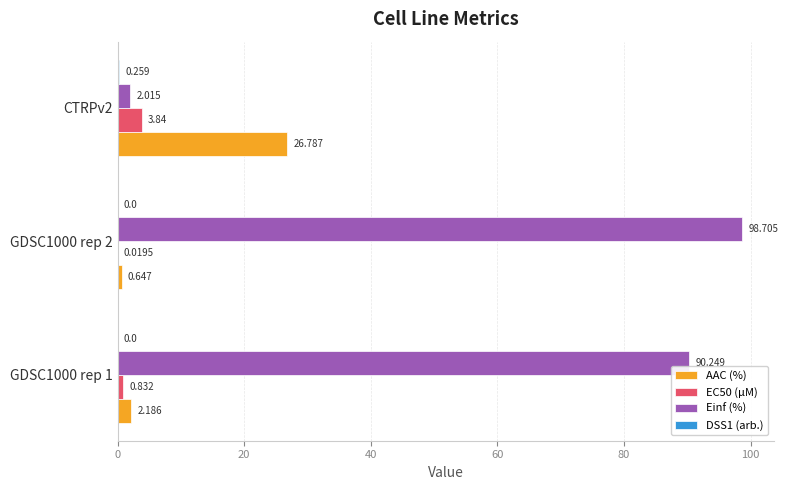

Is the value of EC50 (µM) at GDSC1000 rep 2 greater than the value of AAC (%) at GDSC1000 rep 2?

No